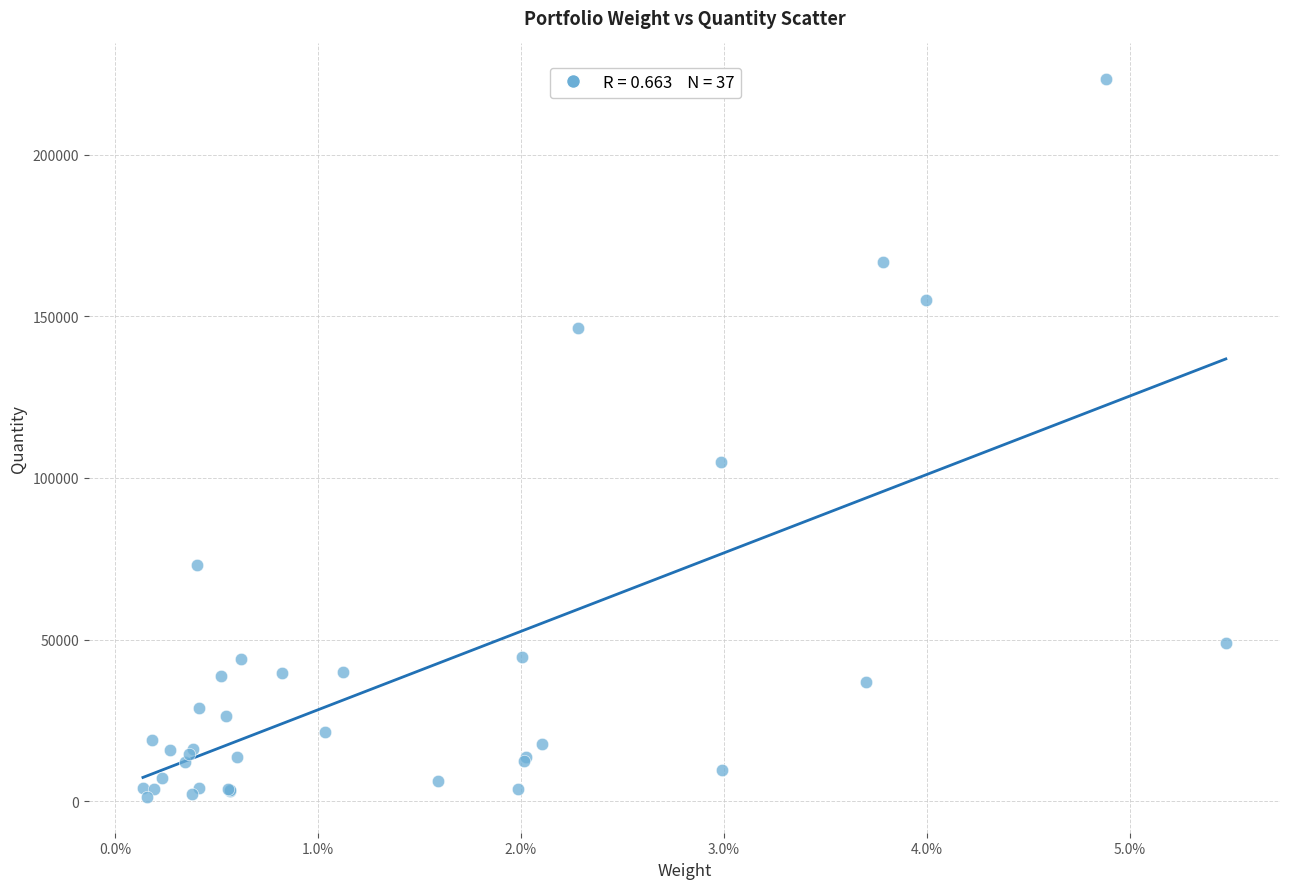

What Y value in the scatter plot is closest to 112312?

104926